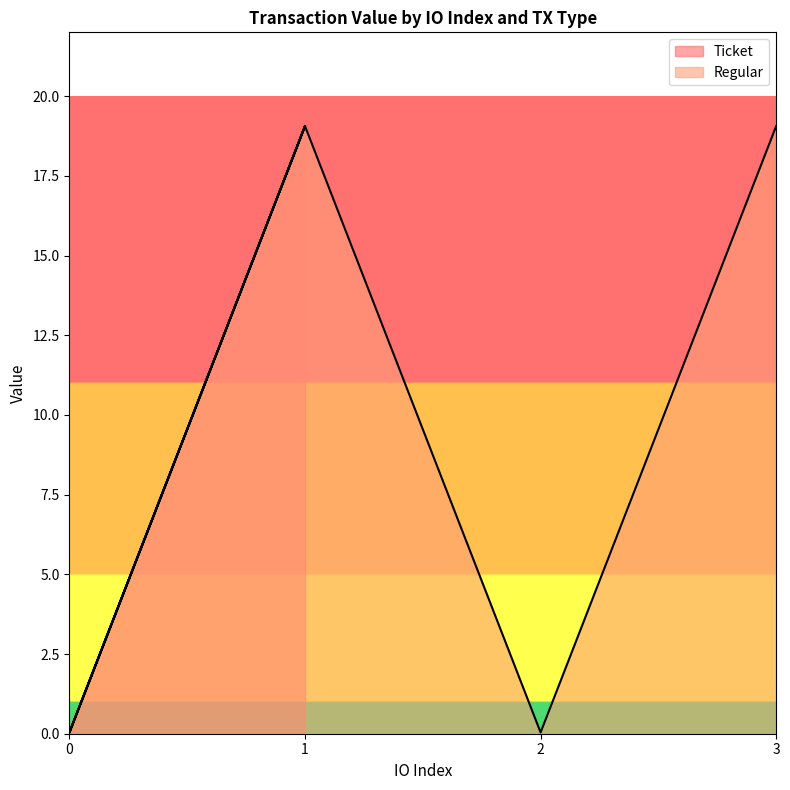

Is it true that Ticket equals 19.1 at 1?

True